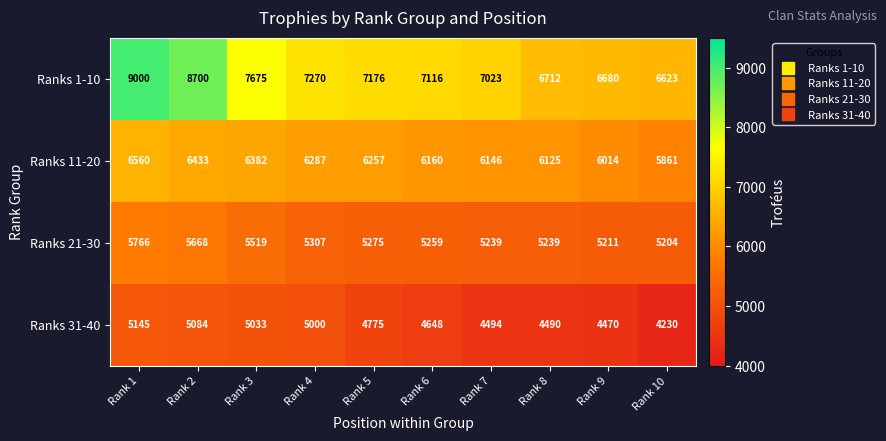

True or false: Ranks 31-40 has a value of 2179 at Rank 10.

False